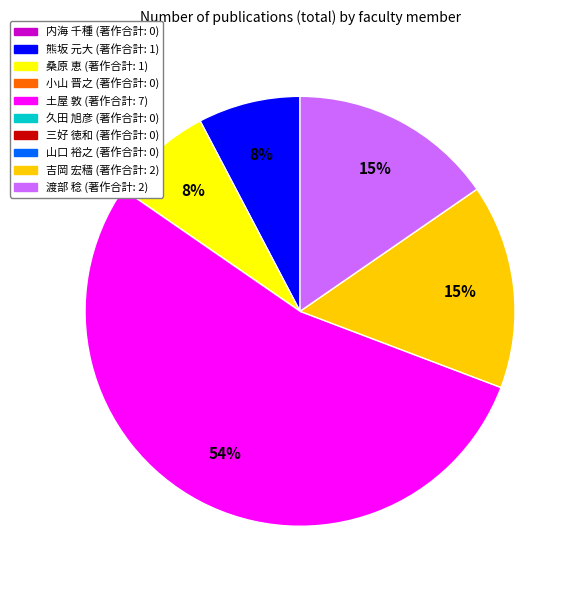

Does any single category account for the majority?

Yes